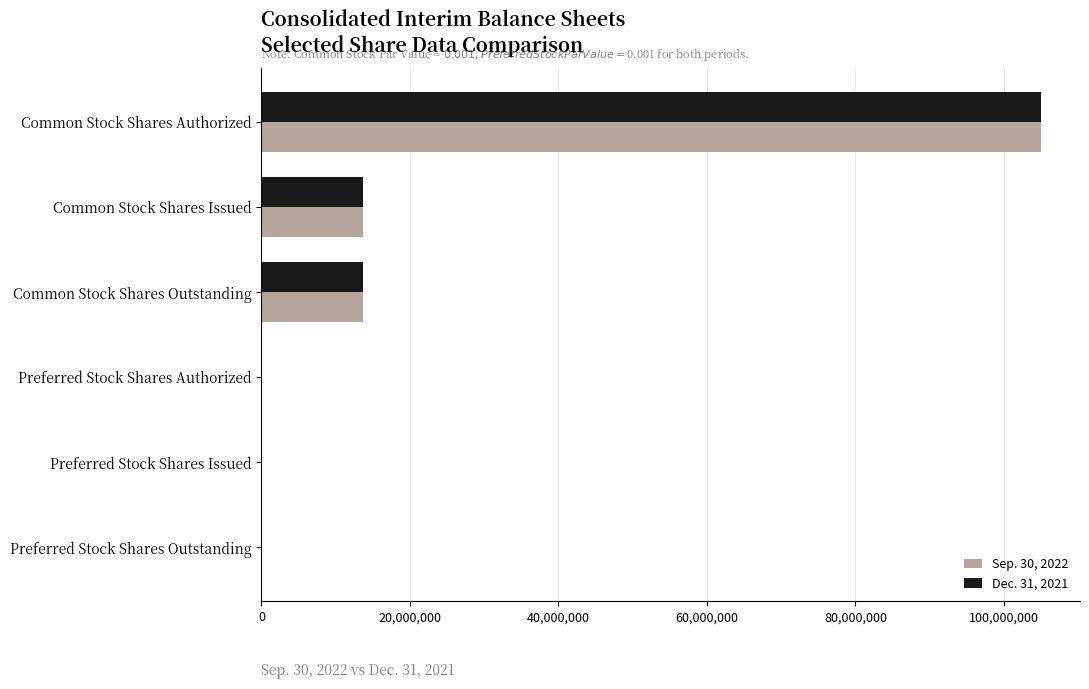

The value of Sep. 30, 2022 at Common Stock Shares Outstanding is 13611574. True or false?

True